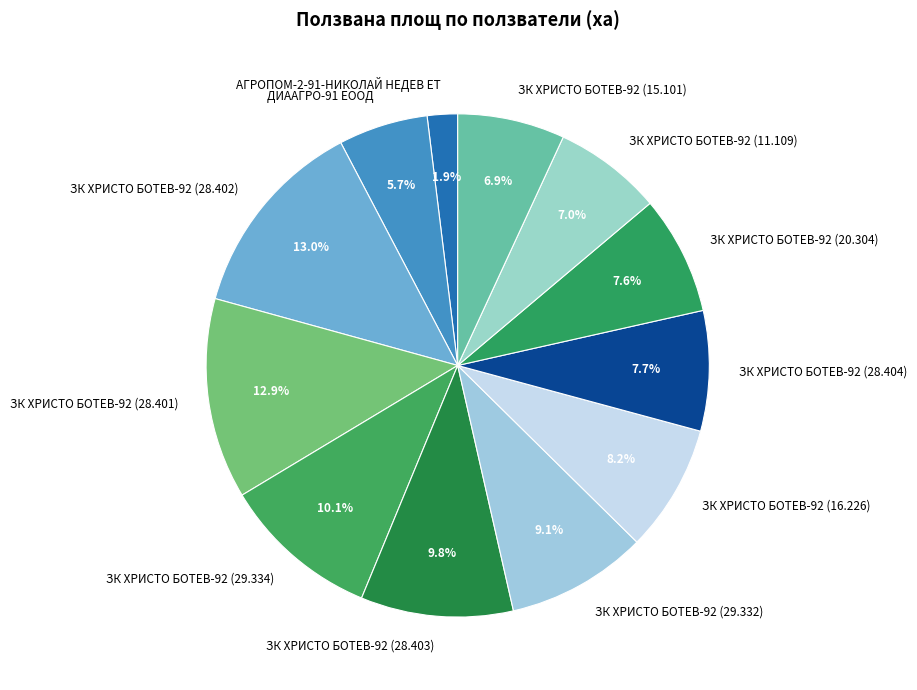

To the nearest percent, what is the difference between the ЗК ХРИСТО БОТЕВ-92 (15.101) and АГРОПОМ-2-91-НИКОЛАЙ НЕДЕВ ЕТ slice percentages?

5%